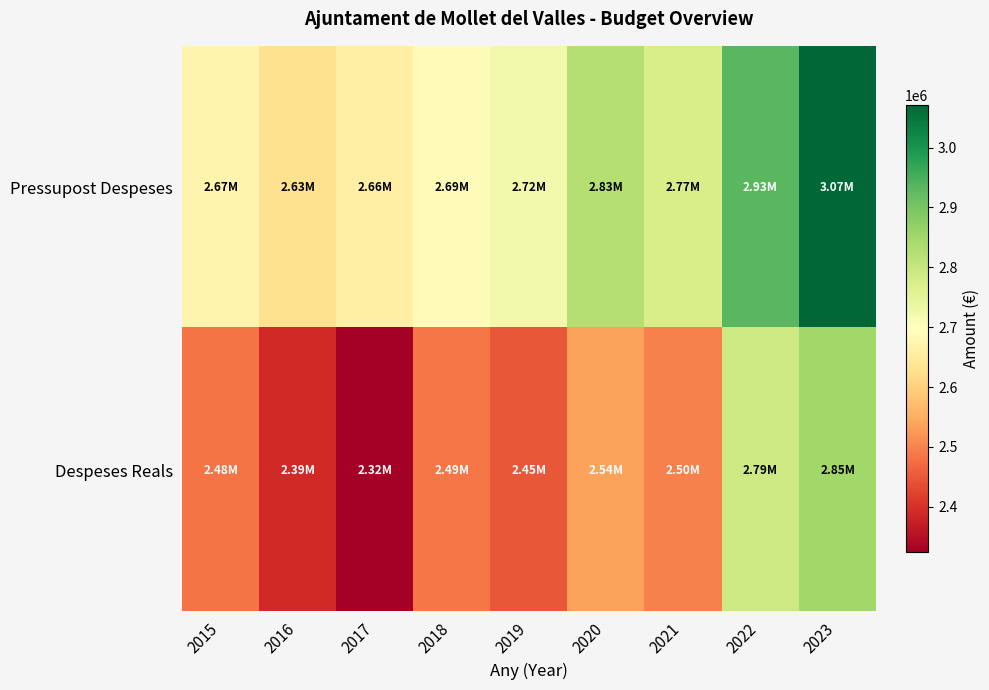

Which series has the largest total across all categories?

Pressupost Despeses